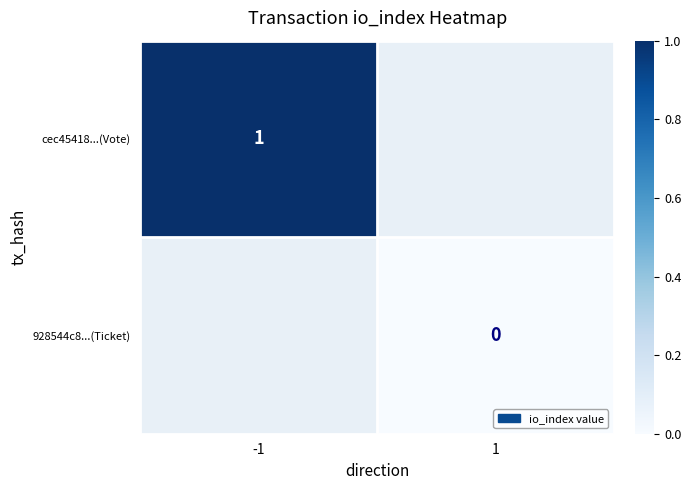

Is it true that cec45418...(Vote) equals 1 at -1?

True